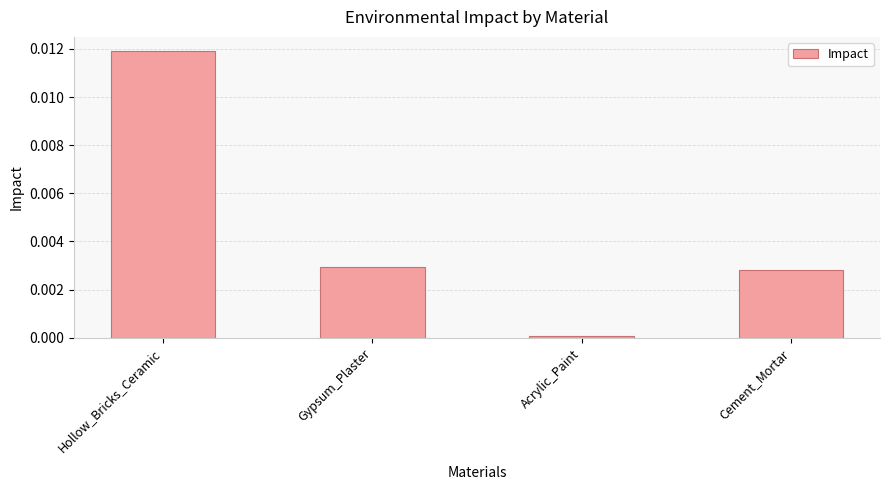

Which has a higher value, Acrylic_Paint or Gypsum_Plaster?

Gypsum_Plaster